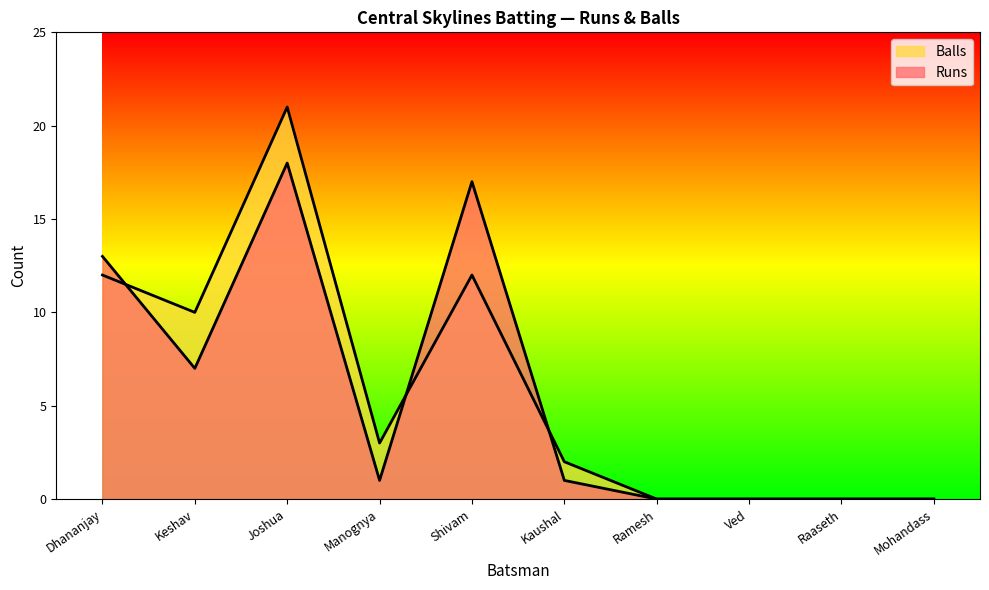

What is the maximum value shown in the chart?

21